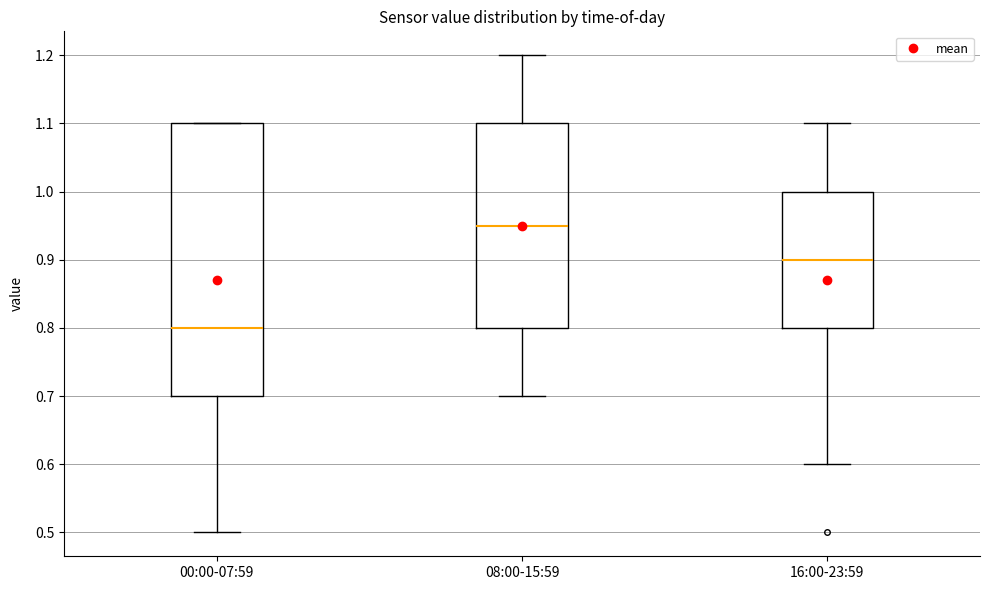

Where does the median line of the box for 00:00-07:59 sit on the y-axis? The values are not printed on the chart, so give them approximately, as read against the axis.

0.80